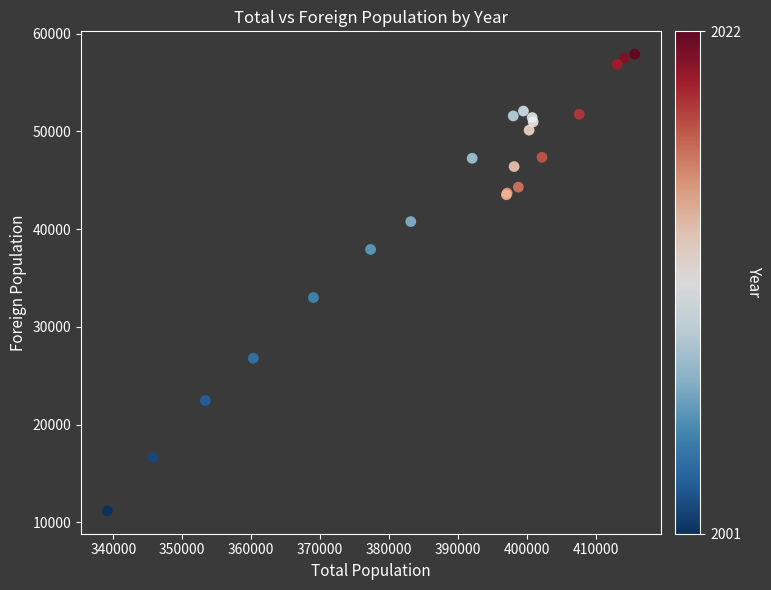

What Y value in the scatter plot is closest to 34542?

33003